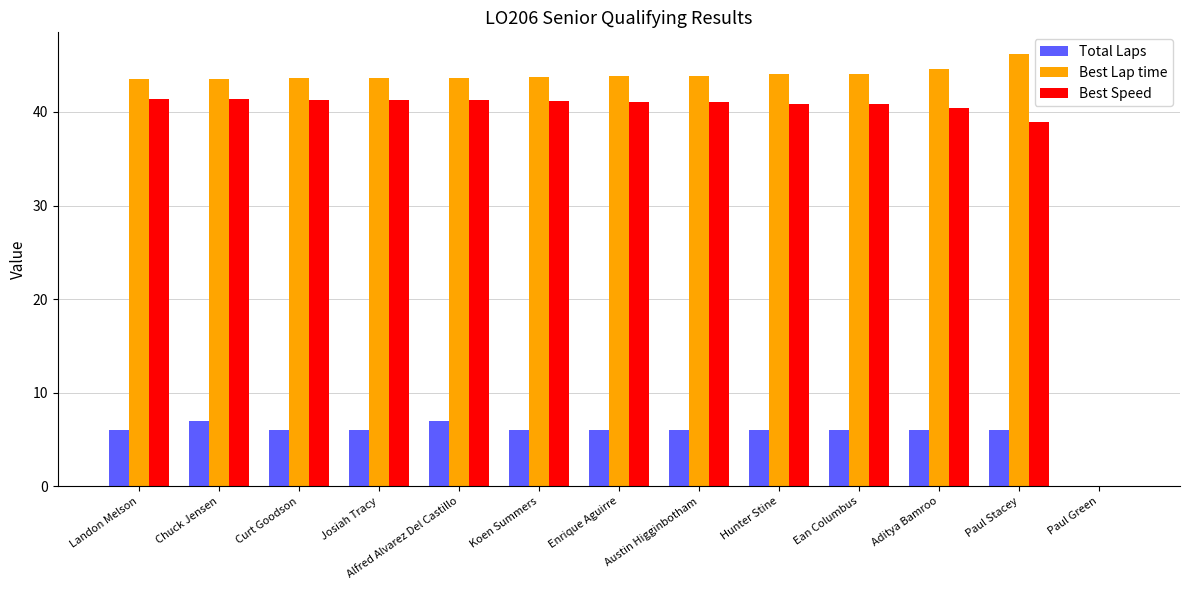

What is the sum of all Total Laps values?

74.0